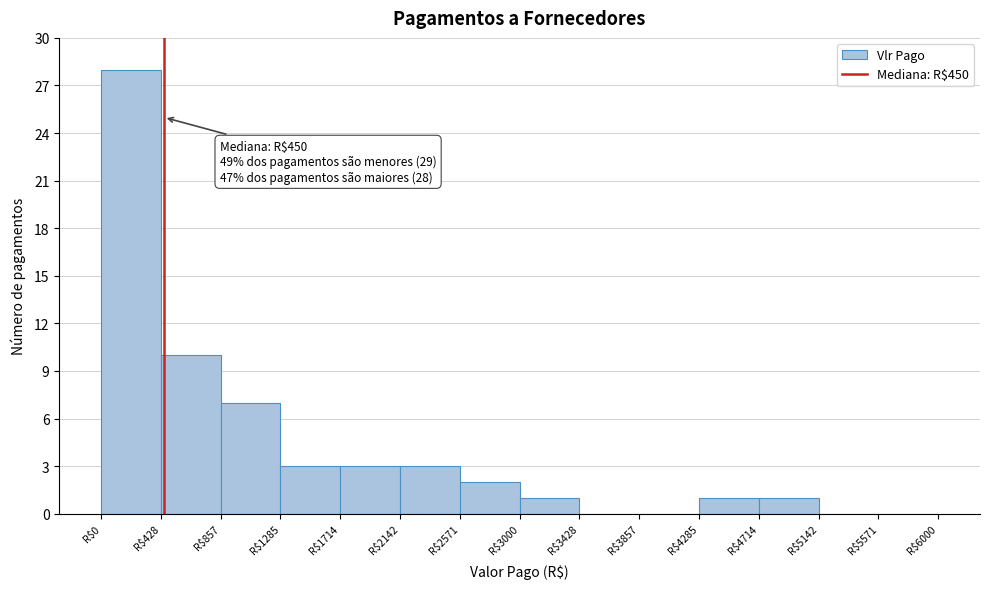

Which range on the x-axis has the tallest bar?

0 to 450